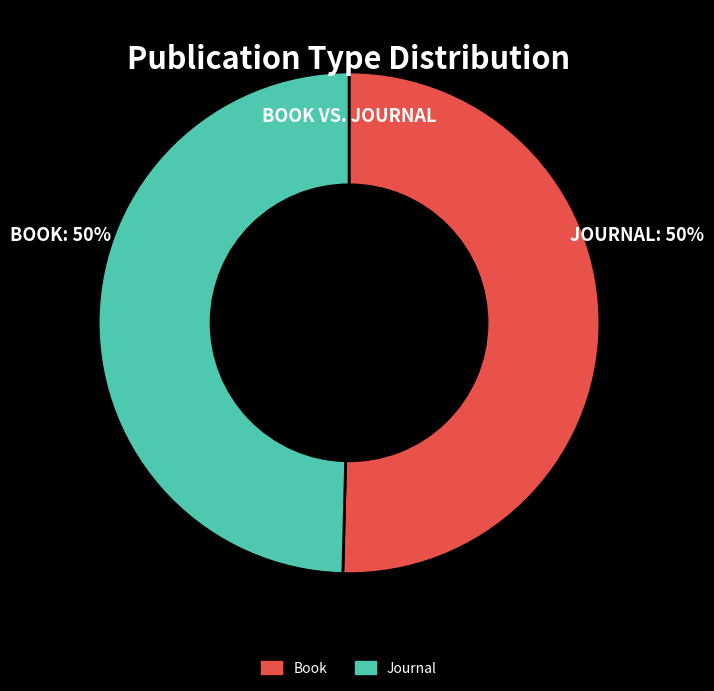

Approximately how many times larger is the value at Journal compared to Book?

1.0